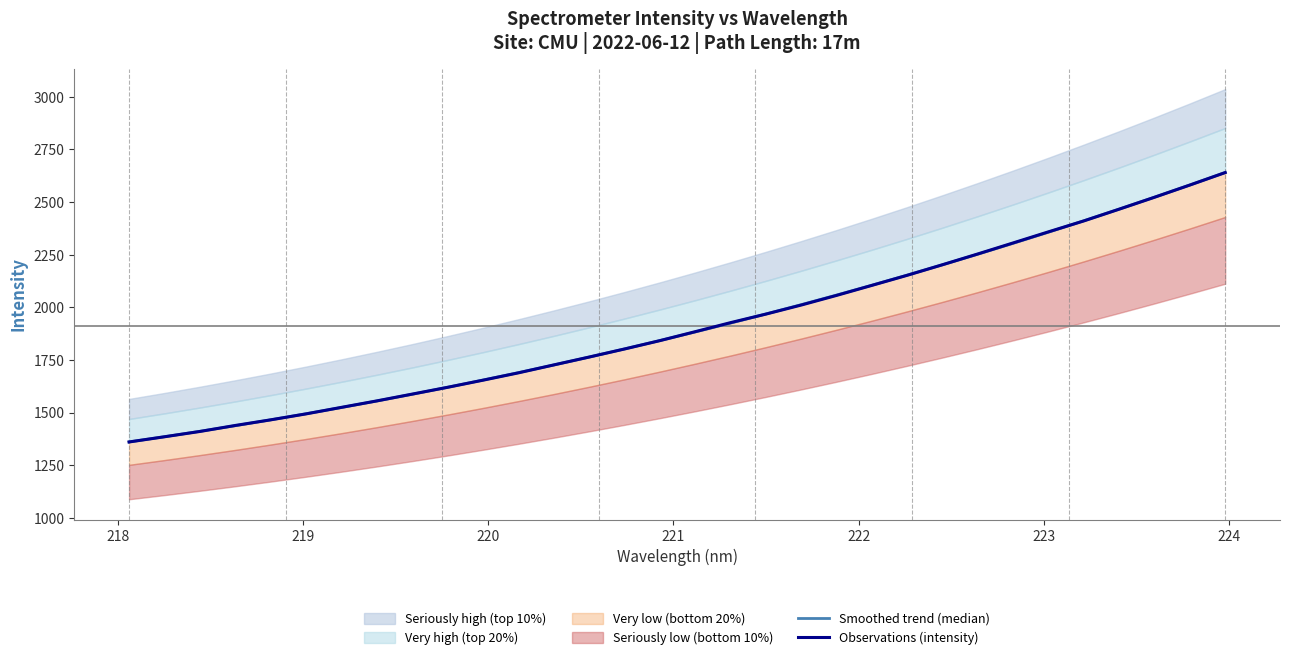

What is the lowest value of the Observations (intensity) series?

1361.0